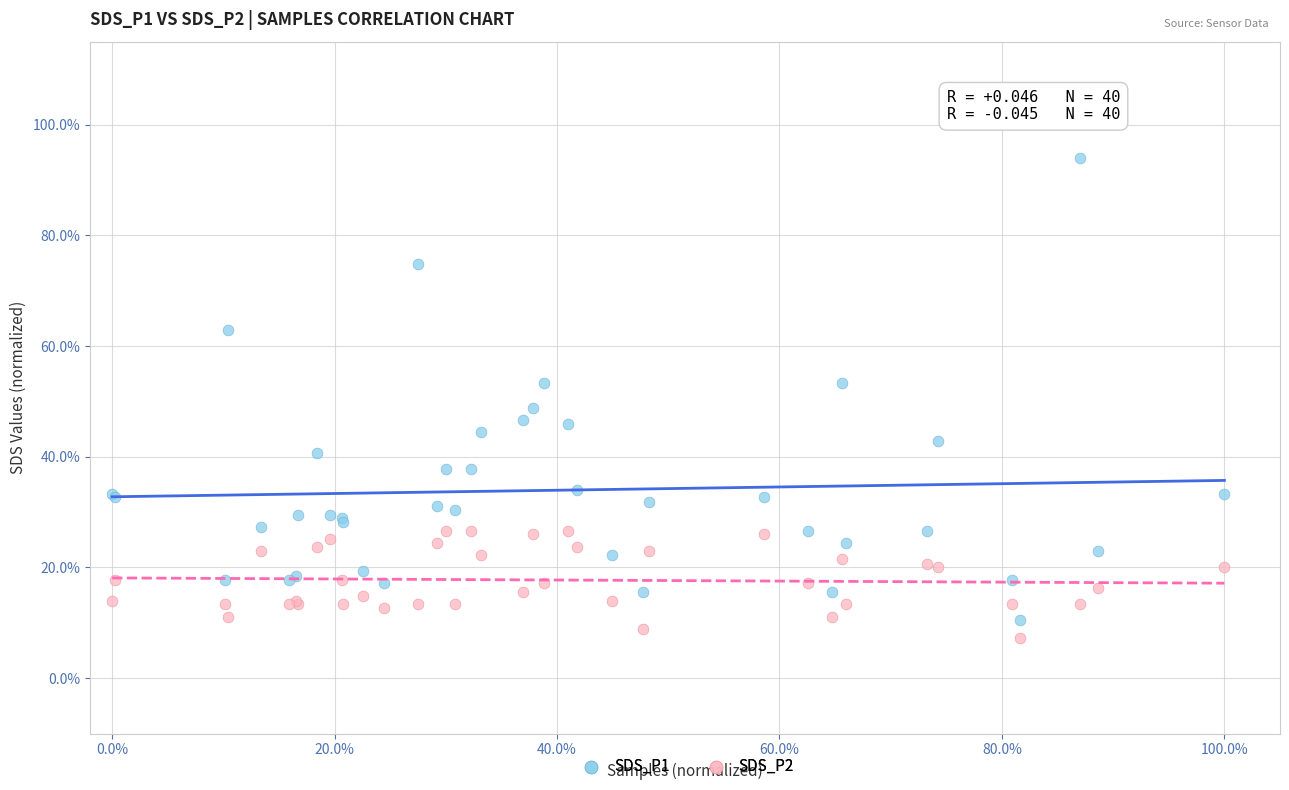

What are all the series names shown in the legend?

SDS_P1, SDS_P2